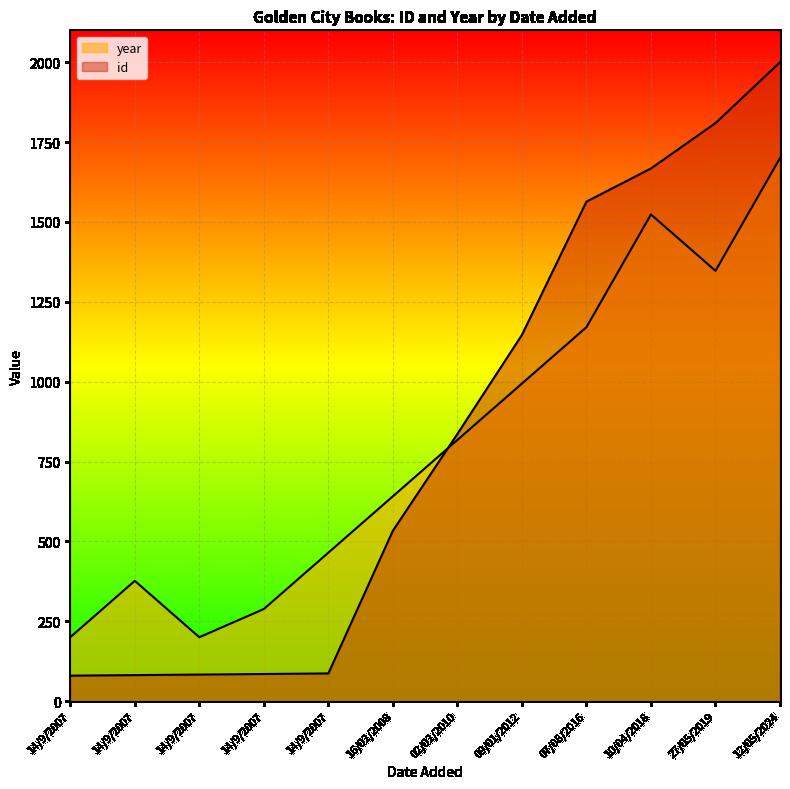

Reading left to right, list all the values displayed in this chart.

id: 14/9/2007=79.7	14/9/2007=81.4	14/9/2007=83.1	14/9/2007=84.8	14/9/2007=86.6	16/02/2008=533.3	02/02/2010=836.4	09/01/2012=1146.3	07/08/2016=1563.6	10/04/2018=1667.5	27/05/2019=1809.5	12/05/2024=2000.0
year: 14/9/2007=200.0	14/9/2007=376.5	14/9/2007=200.0	14/9/2007=288.2	14/9/2007=464.7	16/02/2008=641.2	02/02/2010=817.6	09/01/2012=994.1	07/08/2016=1170.6	10/04/2018=1523.5	27/05/2019=1347.1	12/05/2024=1700.0